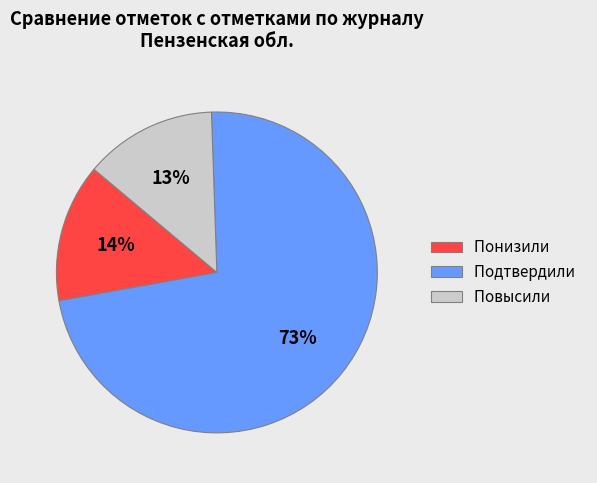

Rank the categories by value from highest to lowest.

Подтвердили, Понизили, Повысили